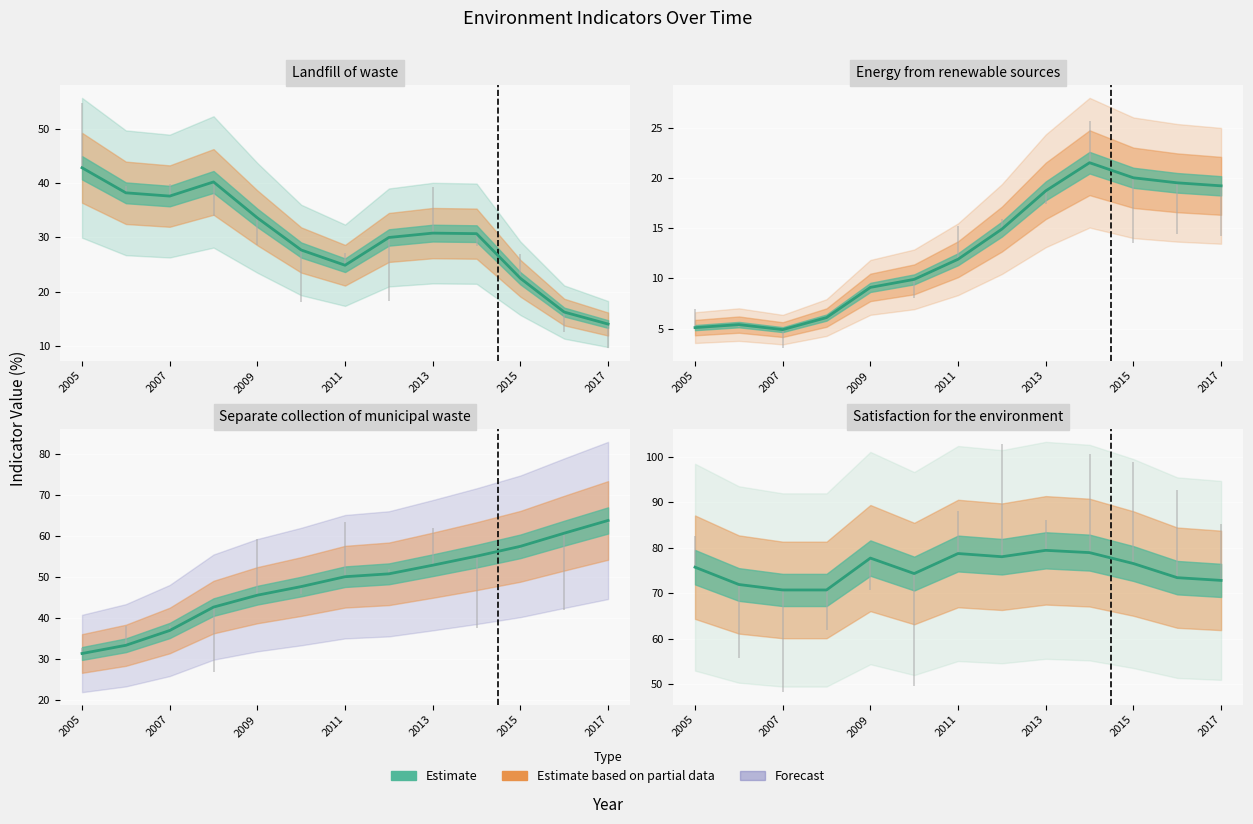

Rank the series at 2014 from lowest to highest value.

Energy from renewable sources, Landfill of waste, Separate collection of municipal waste, Satisfaction for the environment